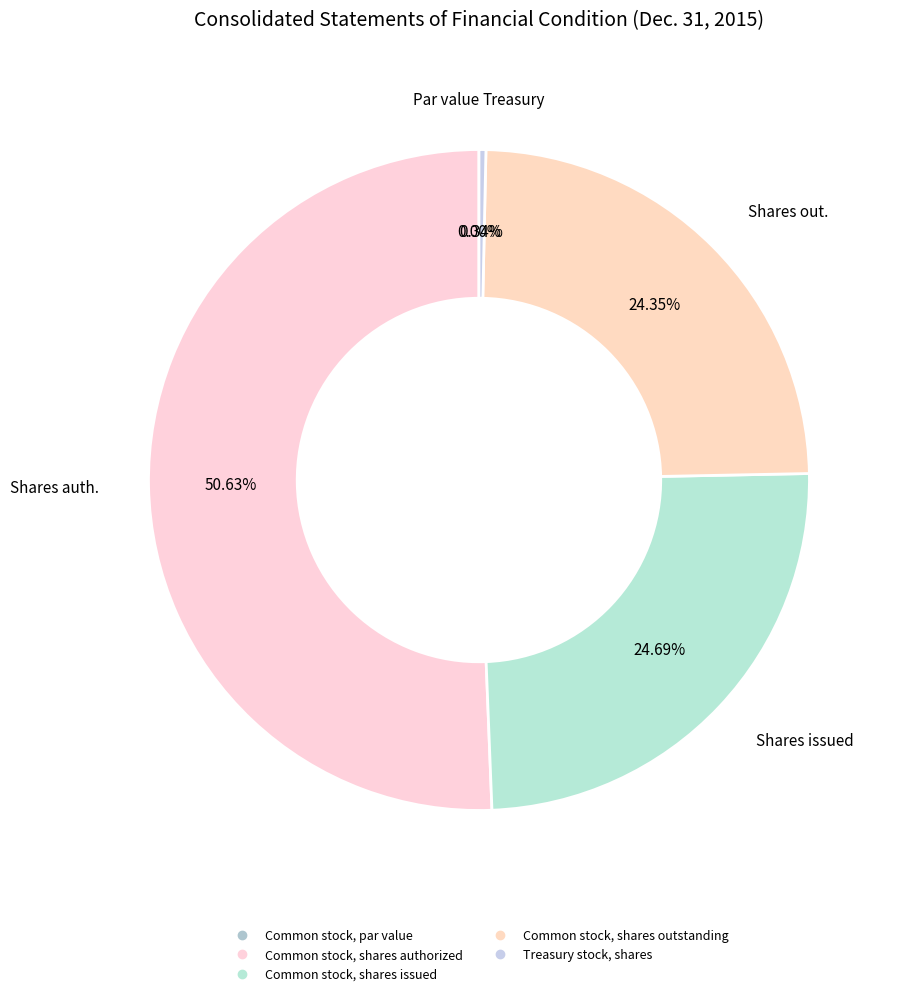

True or false: Common stock, par value accounts for 1% of the total.

False